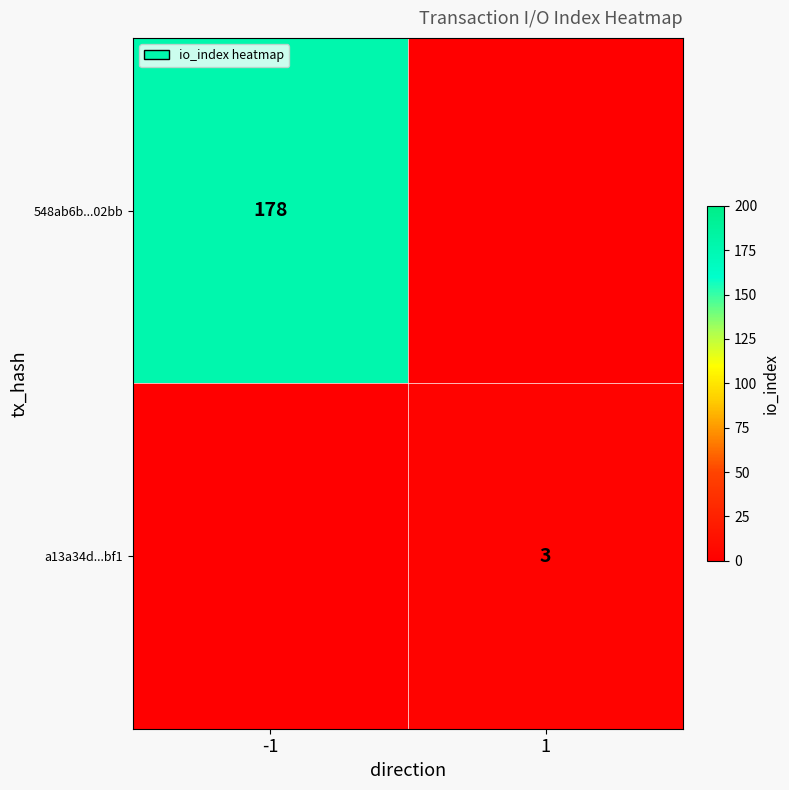

Is the value of a13a34d...bf1 at 1 greater than the value of 548ab6b...02bb at -1?

No